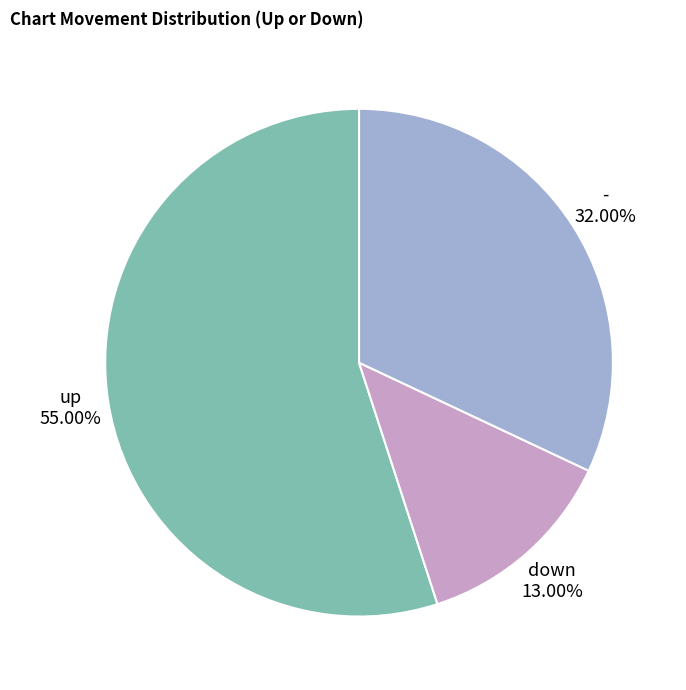

Is there any slice that represents more than half of the pie?

Yes